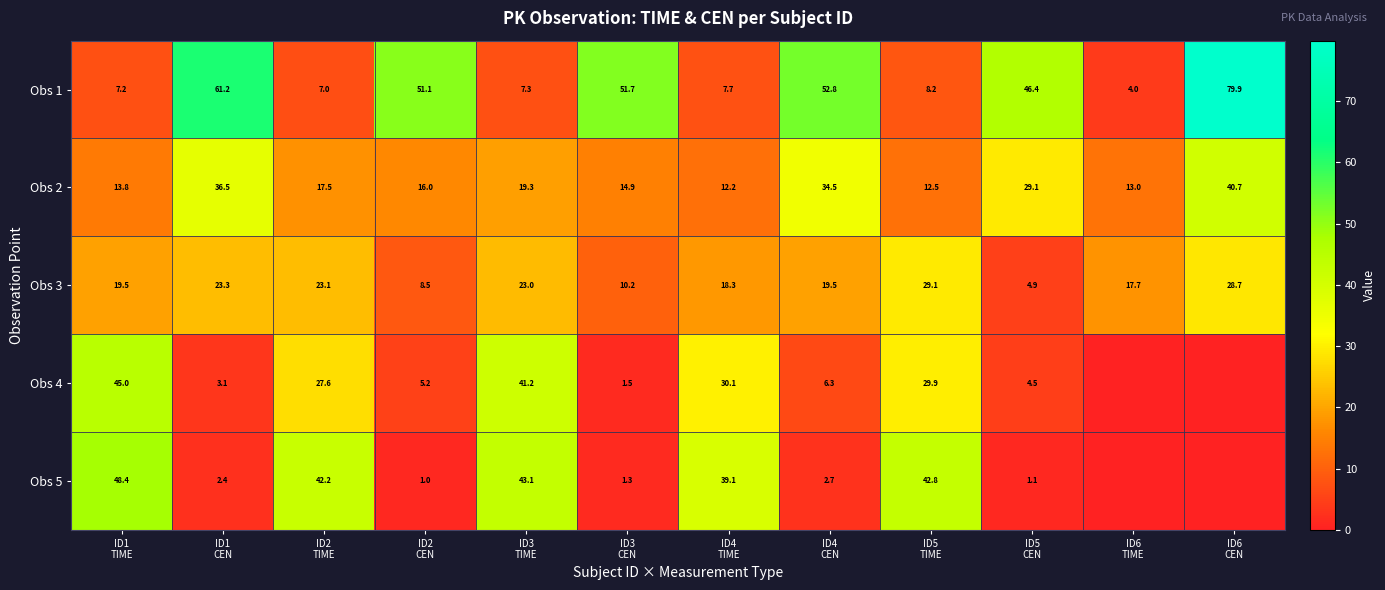

What is the average value of the Obs 2 series?

21.7